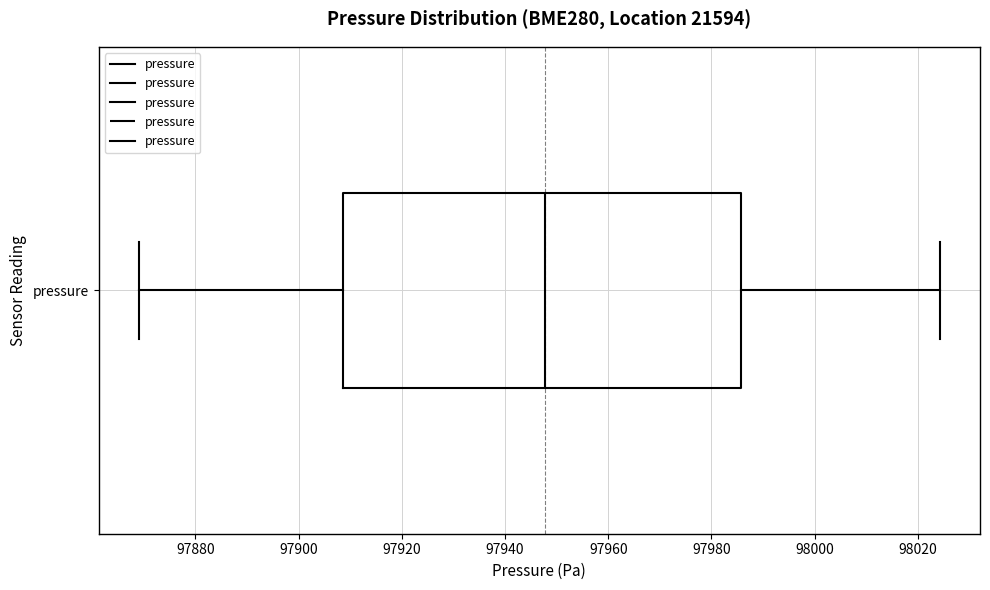

Read this box plot against the x-axis: the position of the median line, the range covered by the box, and the ends of both whiskers. The values are not printed on the chart, so give them approximately, as read against the axis.

median 97948, box 97908 to 97986, whiskers 97870 to 98024